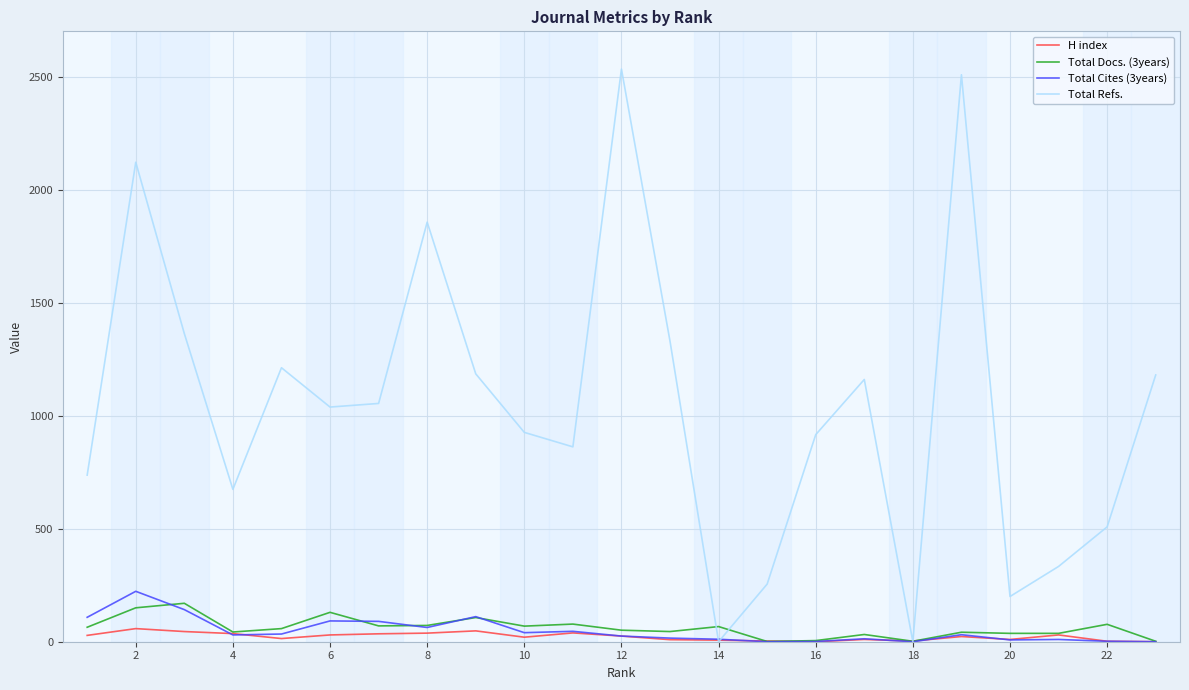

What is the highest value of the Total Refs. series?

2533